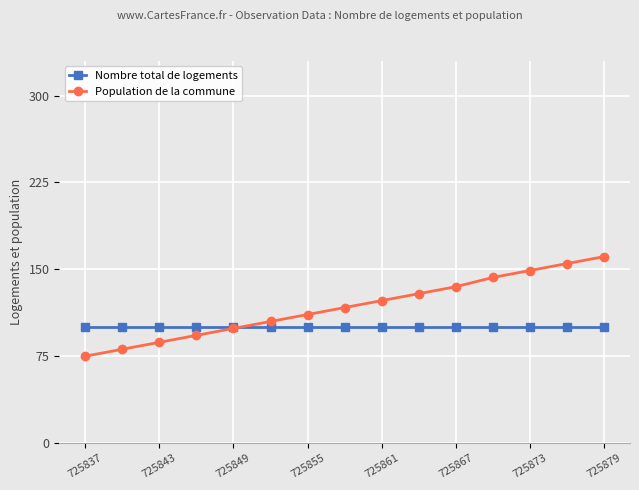

How many times do Population de la commune and Nombre total de logements cross each other?

1